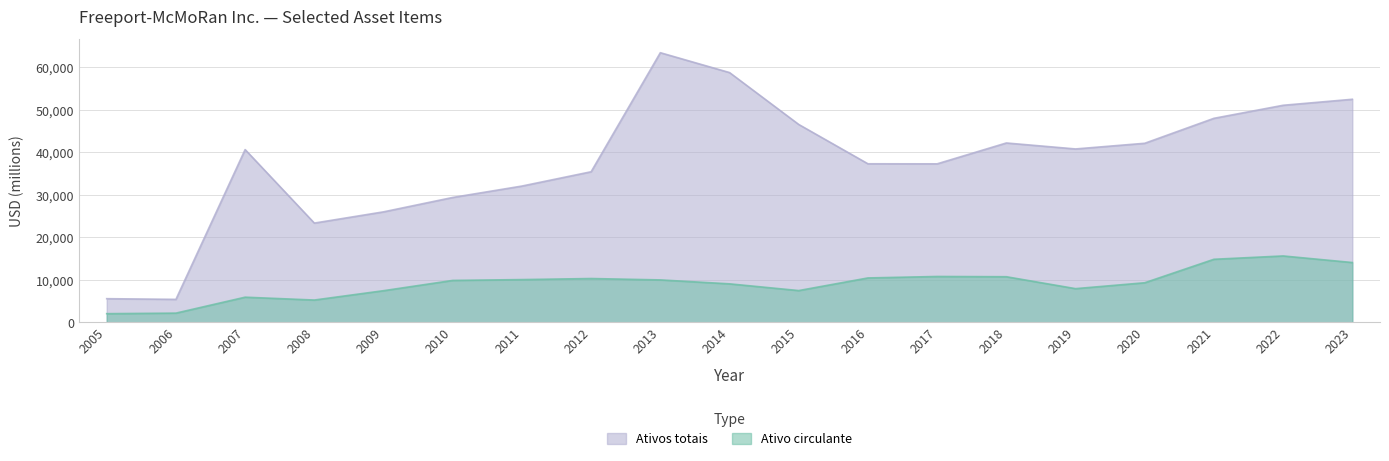

How many distinct data groups are displayed?

2